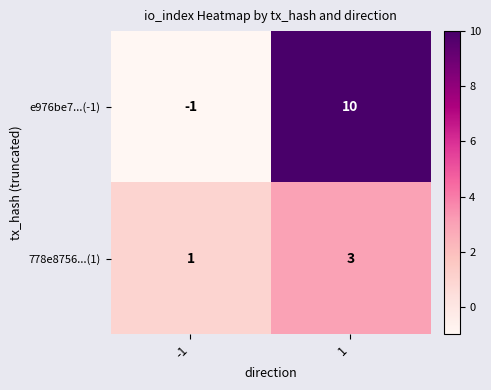

How many data points does each series have?

2